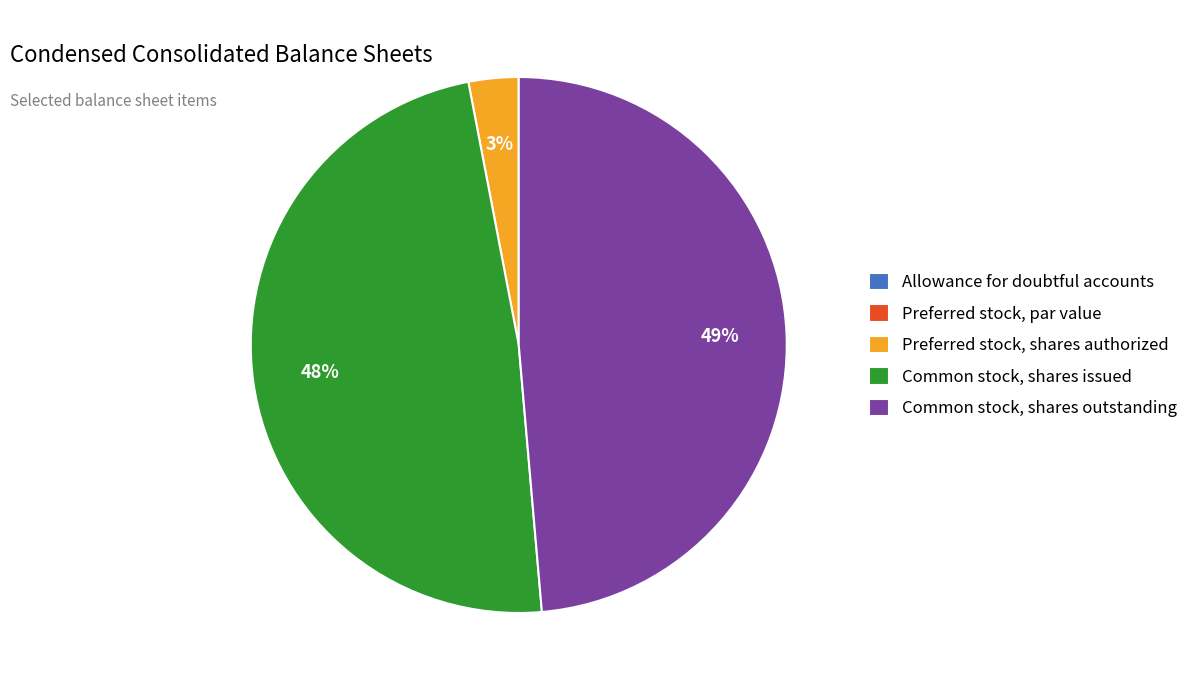

To the nearest percent, what is the average slice percentage?

20%